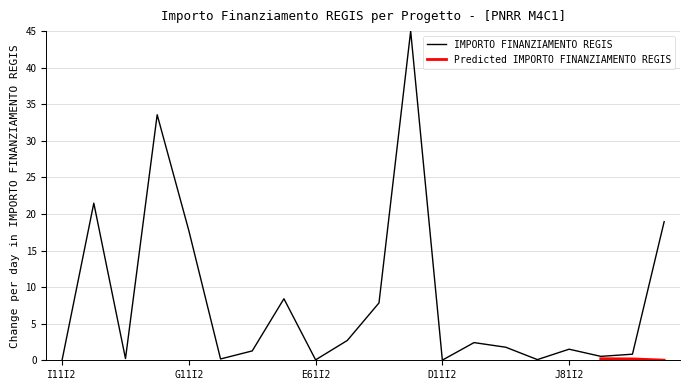

What is the maximum value for IMPORTO FINANZIAMENTO REGIS?

45.0